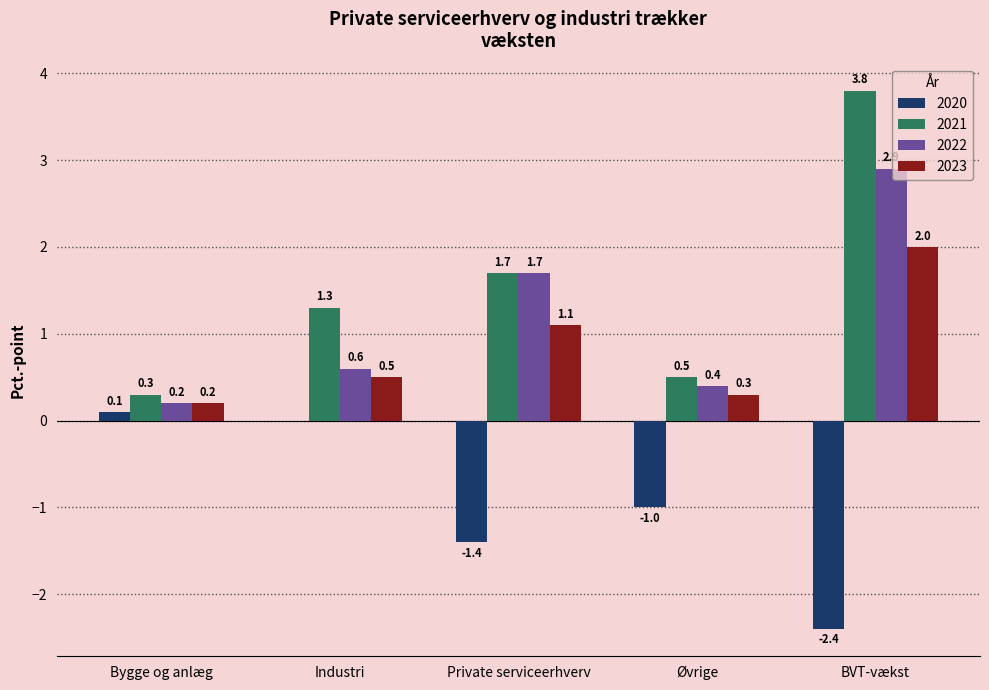

What is the sum of all 2023 values?

4.1